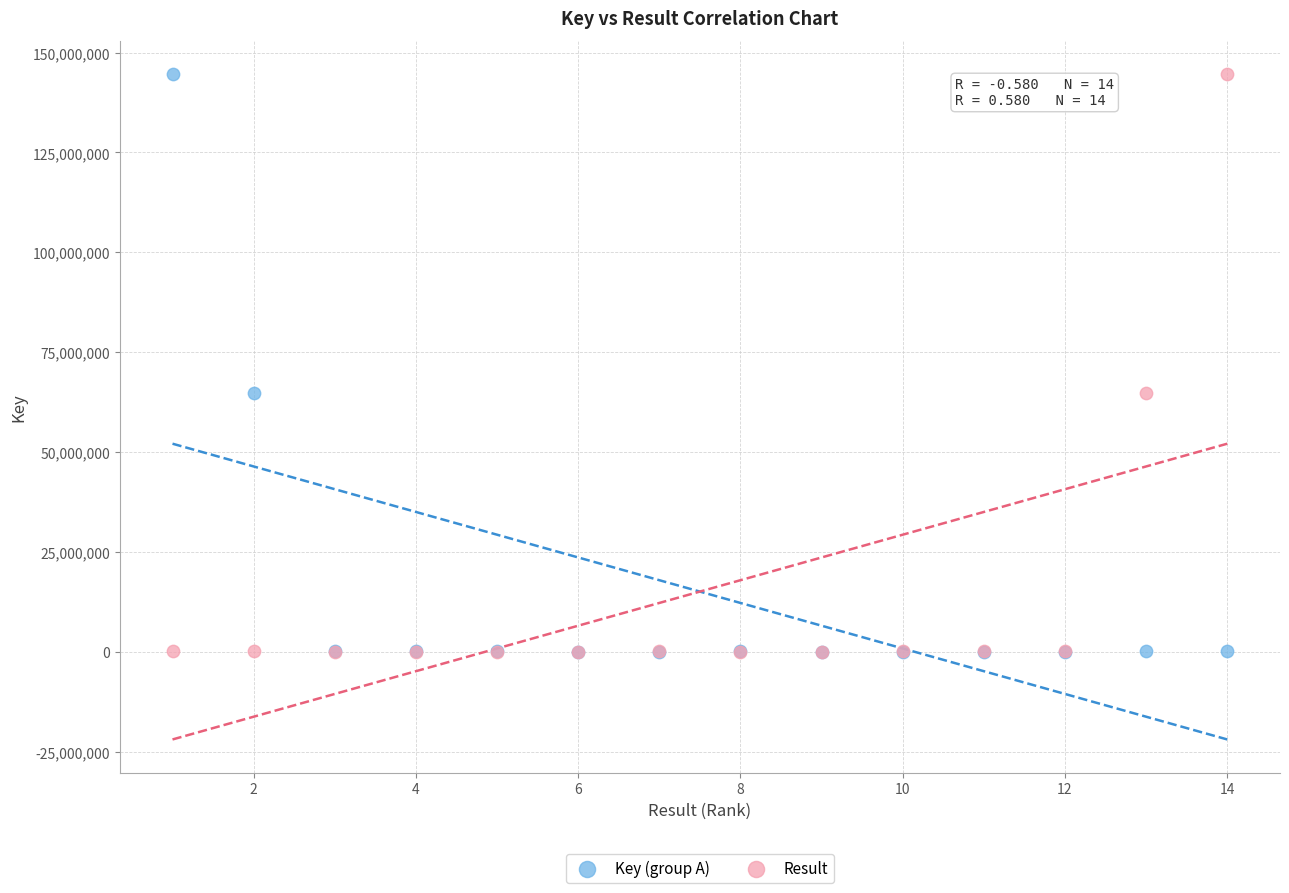

What are all the series names shown in the legend?

Key (group A), Result